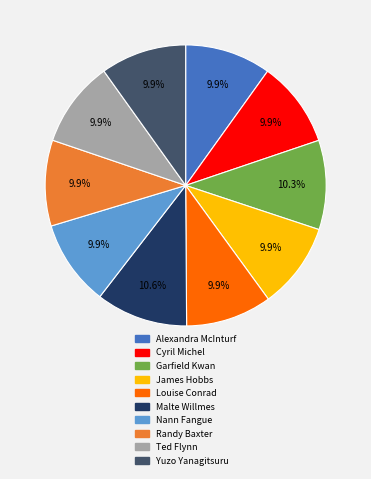

What is the total percentage of Randy Baxter and Nann Fangue?

19.8%